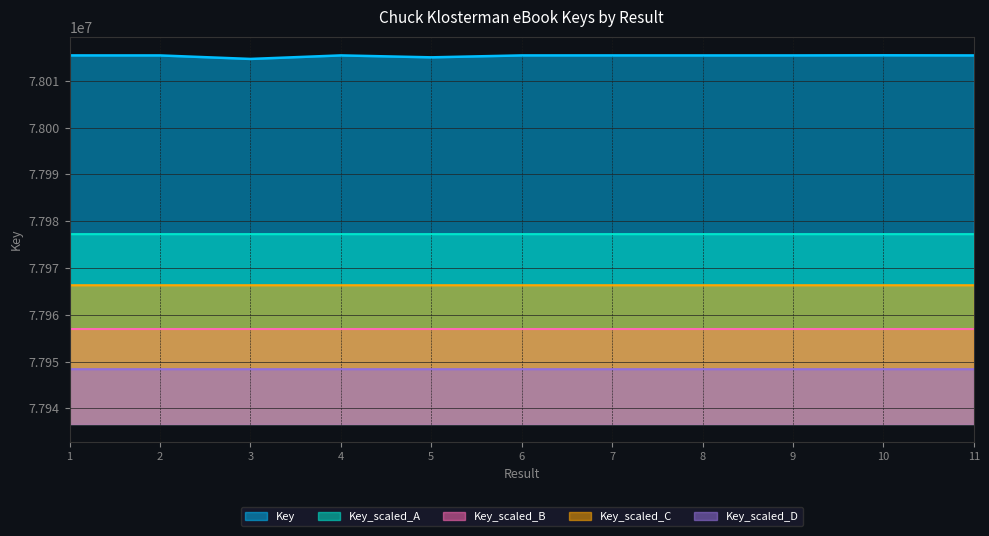

True or false: the data shows 78014688 at 3.

True